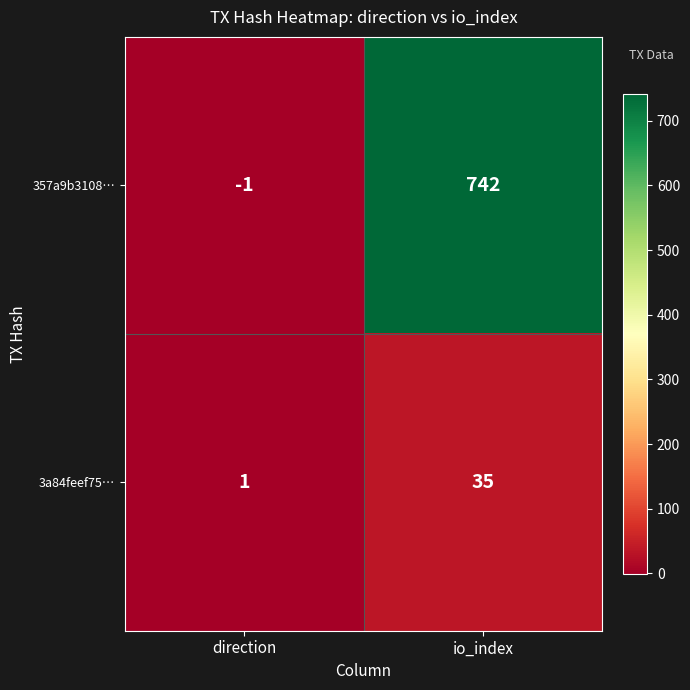

Read the 3a84feef75… value at io_index.

35